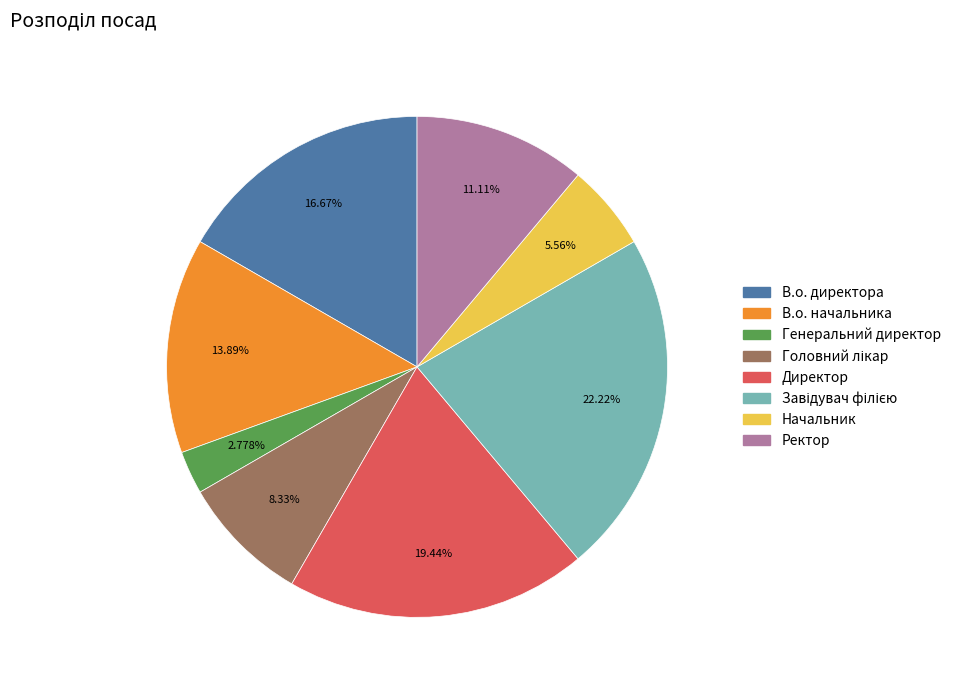

To the nearest percent, what is the difference between the largest and smallest slice percentages?

19%